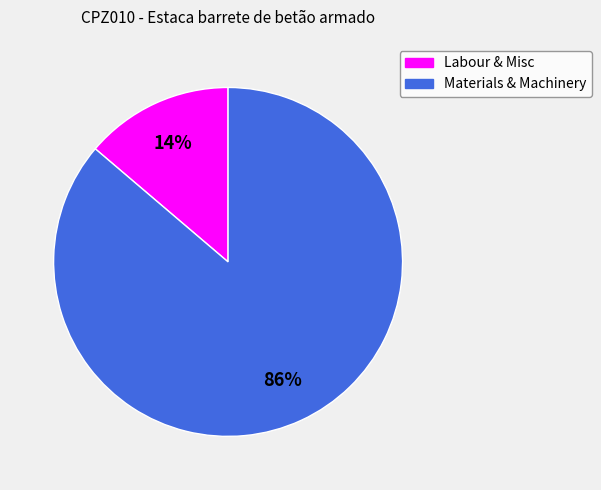

How many slices are in this pie chart?

2